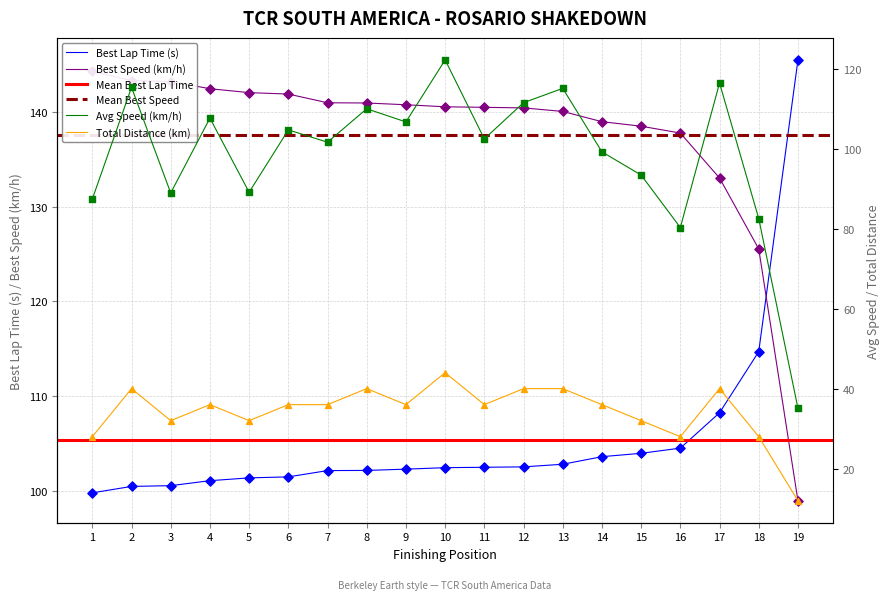

Which series has the largest total across all categories?

Best Speed